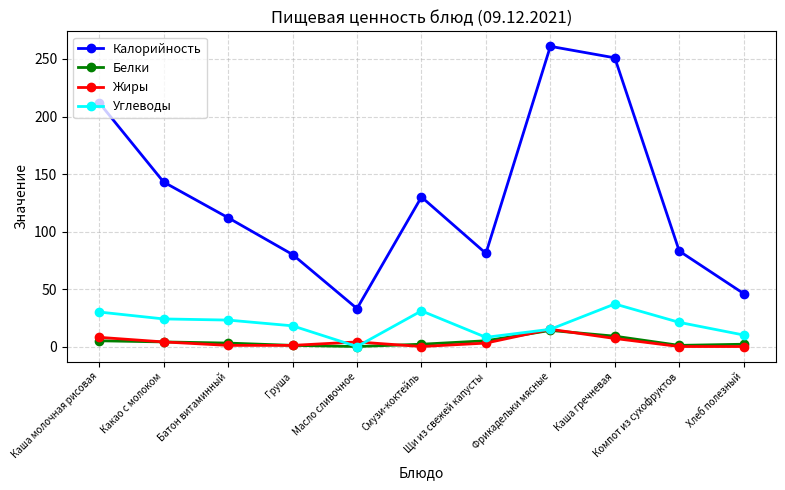

True or false: Калорийность and Углеводы cross at least once.

False